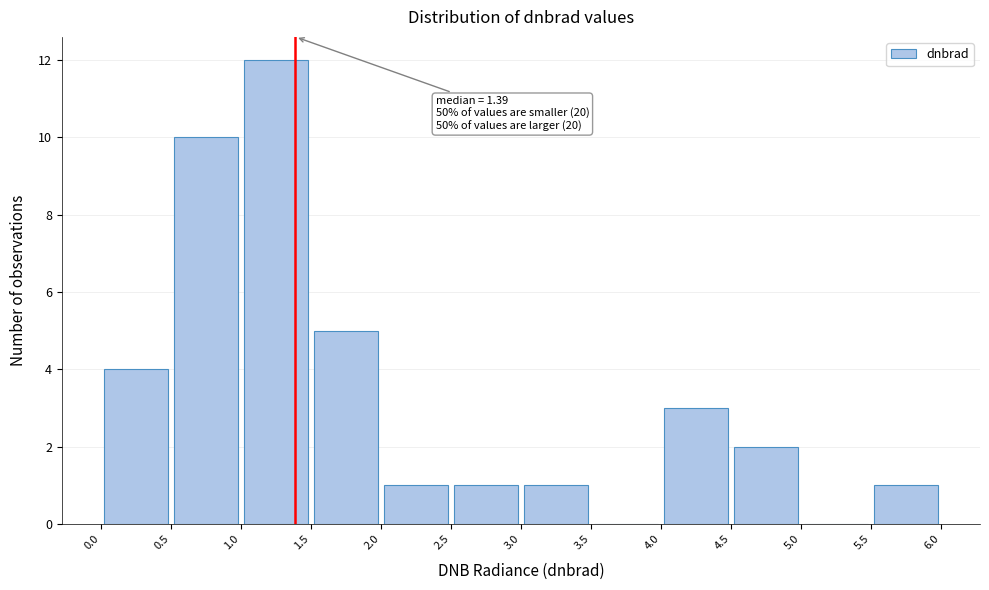

Over which range of the x-axis is the bar tallest?

1.0 to 1.5